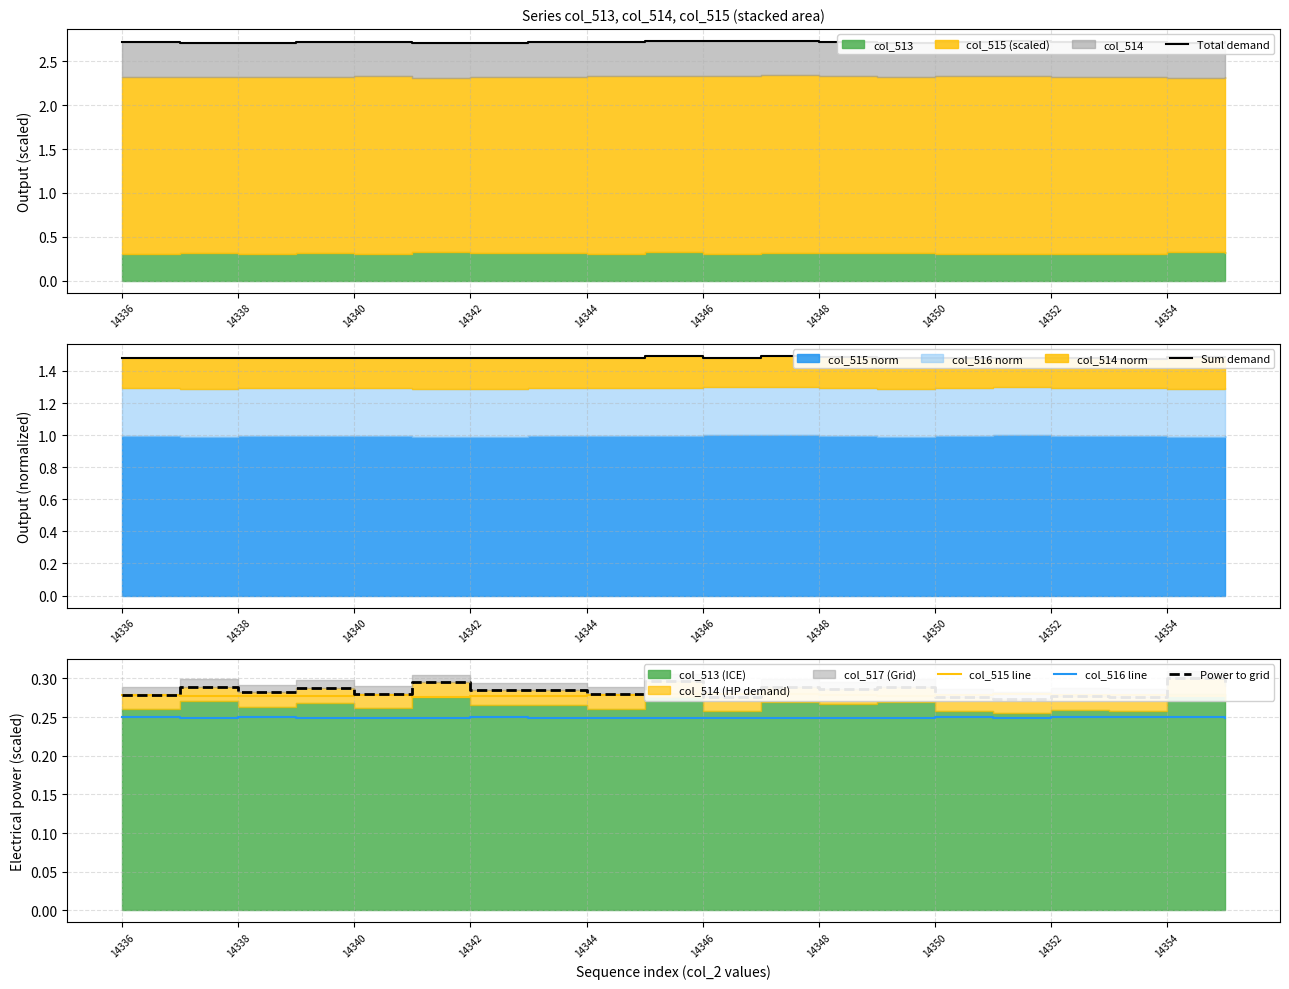

Is it true that col_516 line equals 0.4 at 14350?

False